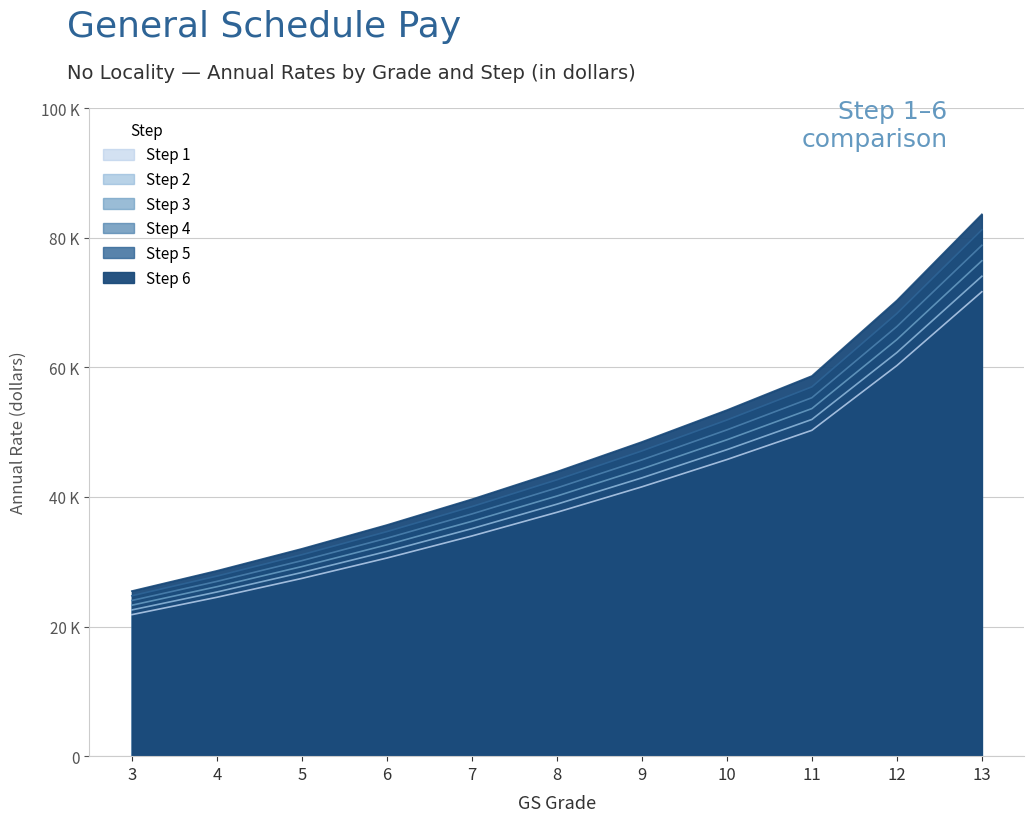

Which series has the largest total across all categories?

Step 6